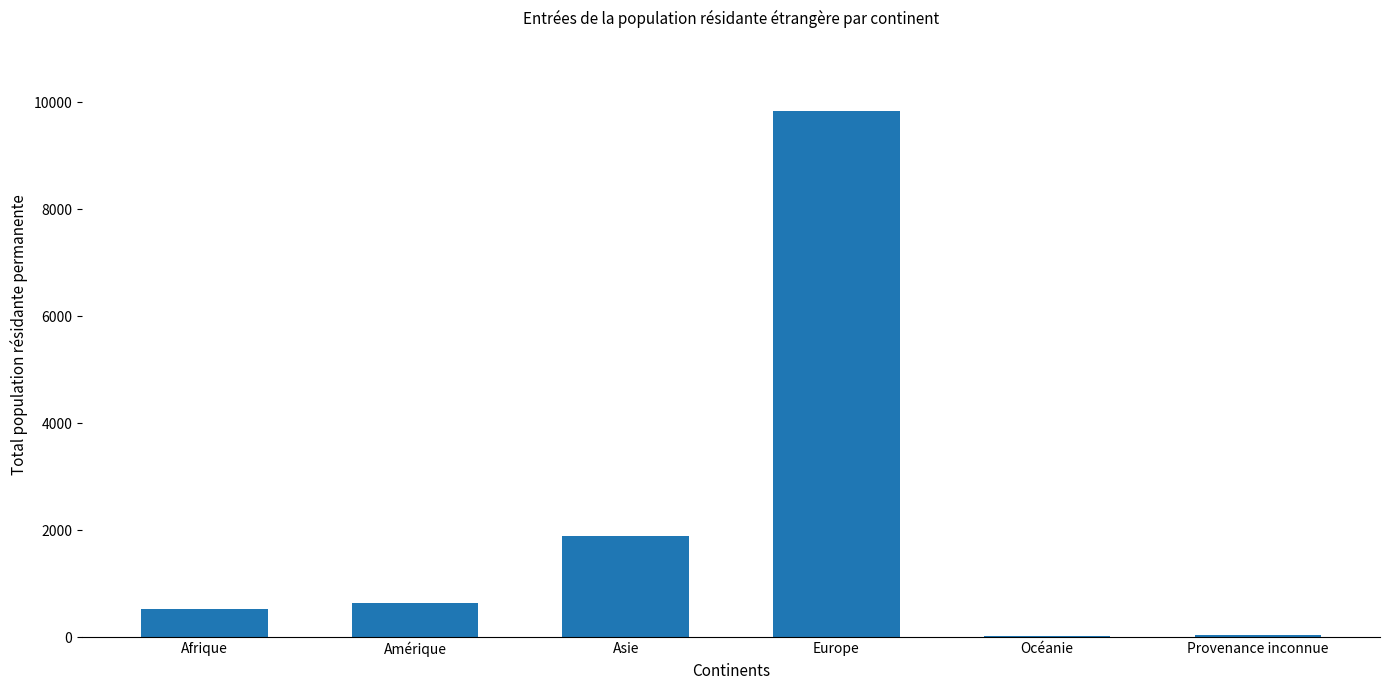

How many categories are shown in the chart?

6